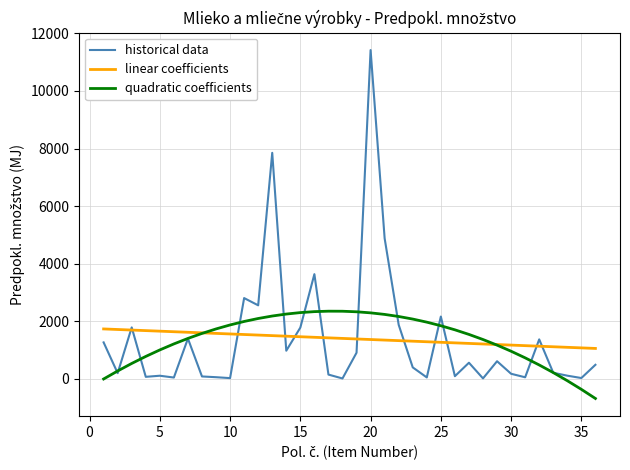

Which series has the largest range (max minus min)?

historical data